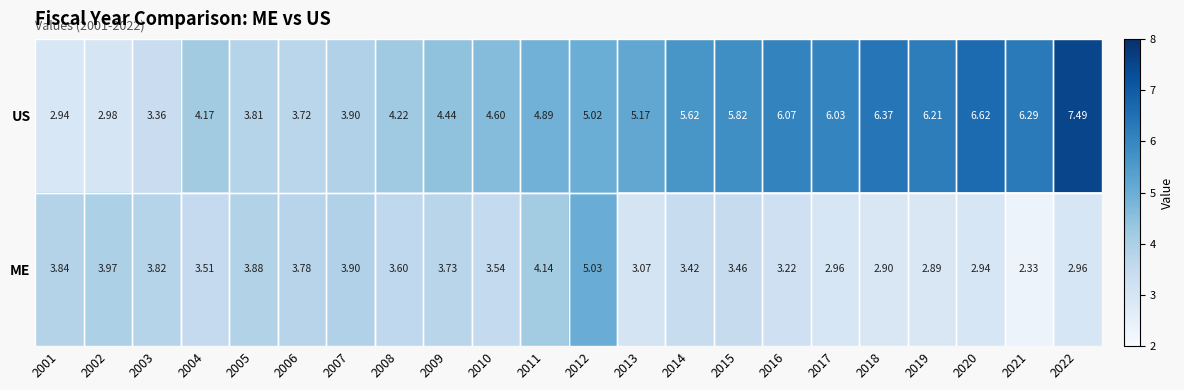

List the series in order of their peak value, highest first.

US, ME